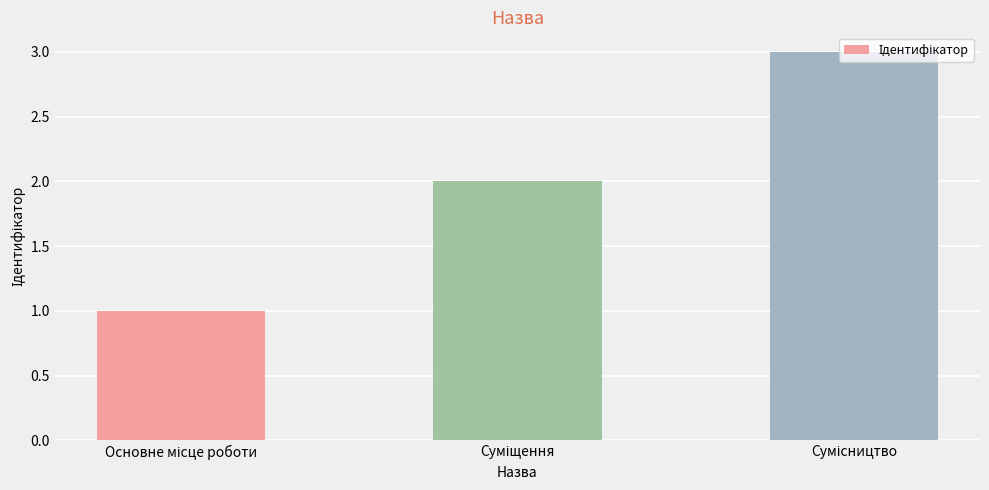

What is the sum of all values?

6